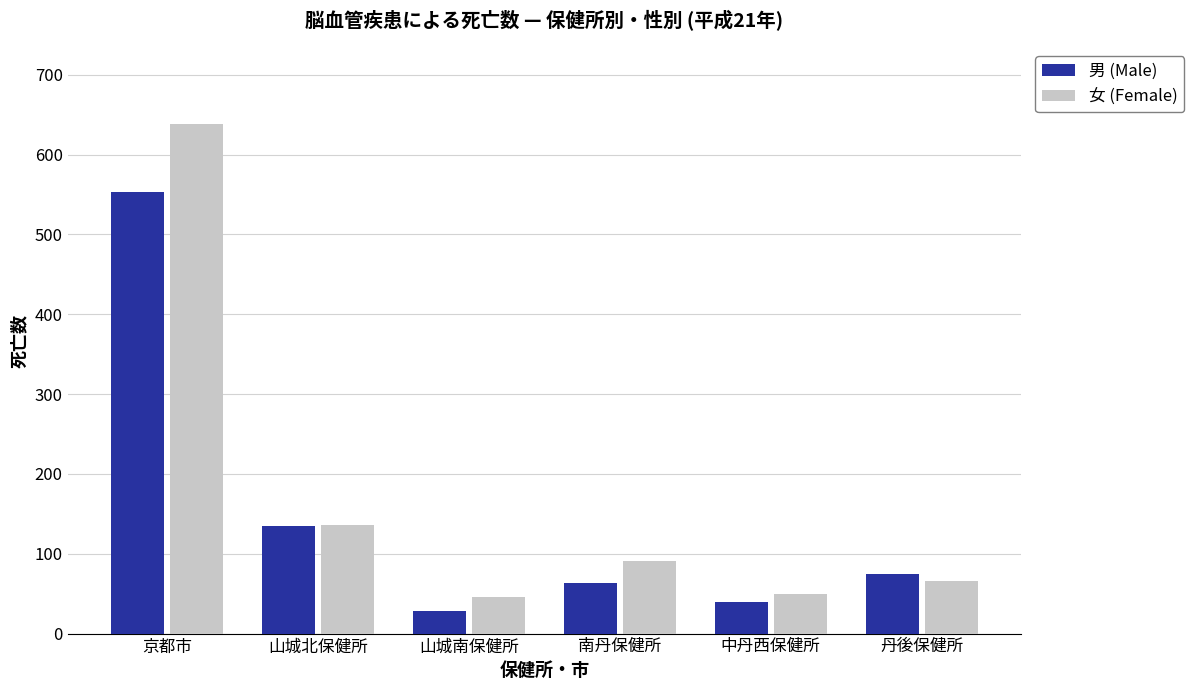

What is the maximum value shown in the chart?

638